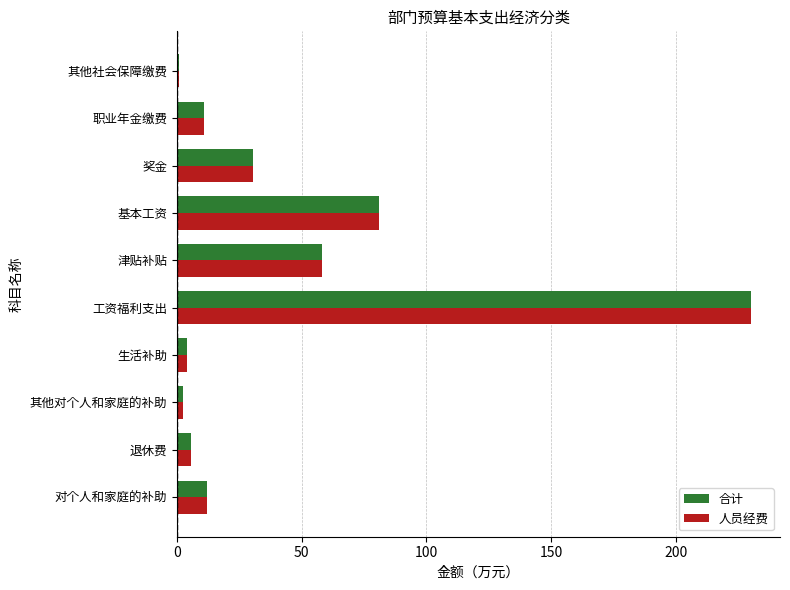

Count the number of data series in this chart.

2